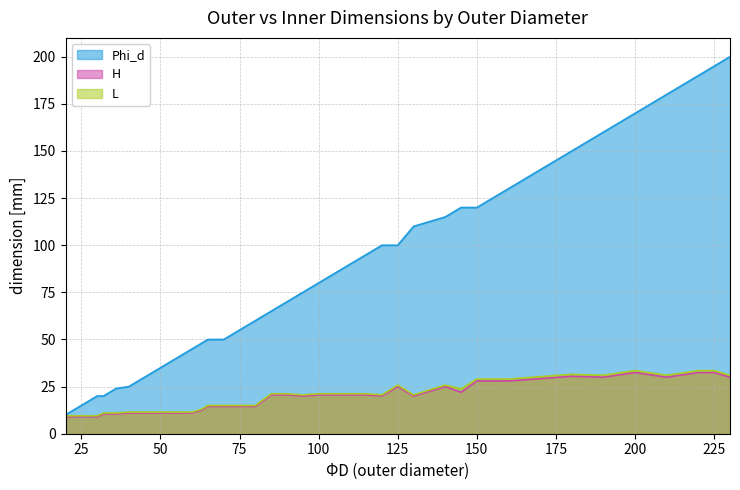

True or false: H and L intersect in this chart.

False